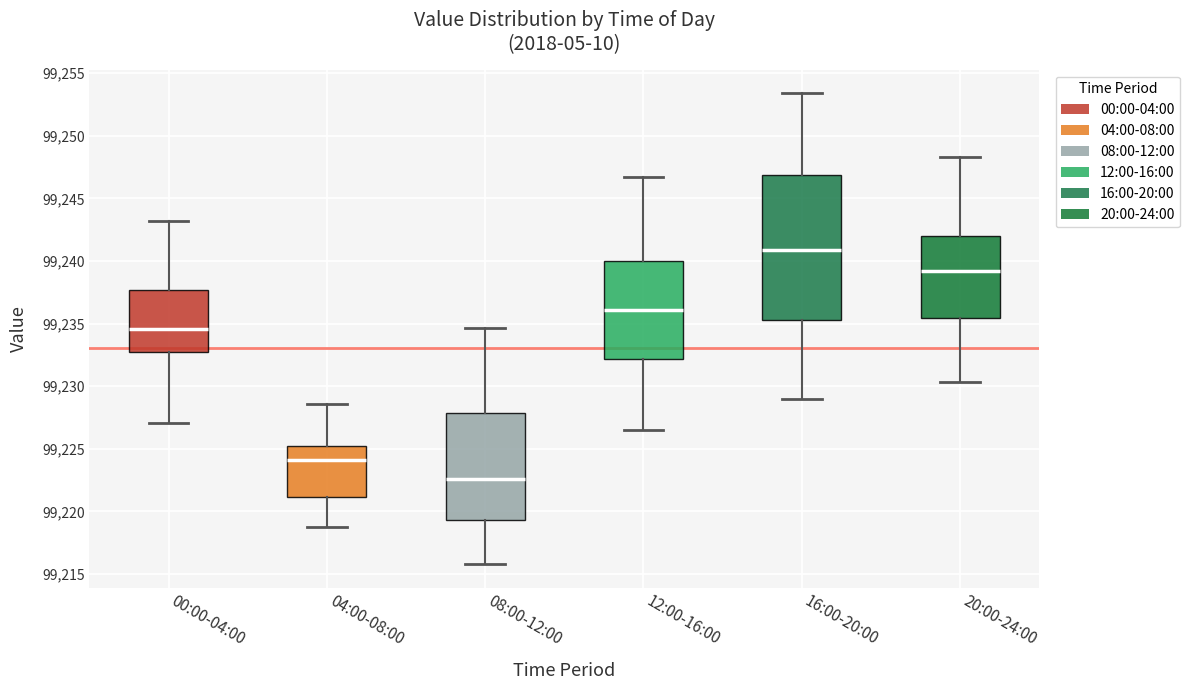

Which box's median line is the highest?

16:00-20:00